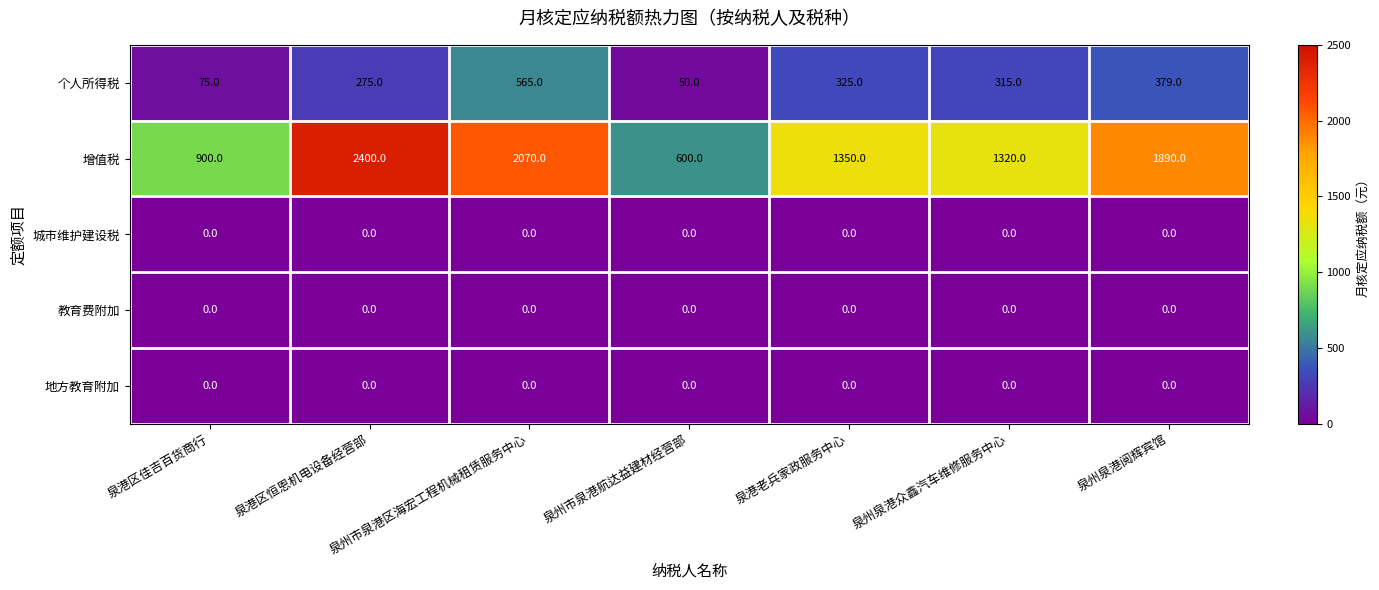

What is the difference between the highest and lowest values at 泉州市泉港区海宏工程机械租赁服务中心?

2070